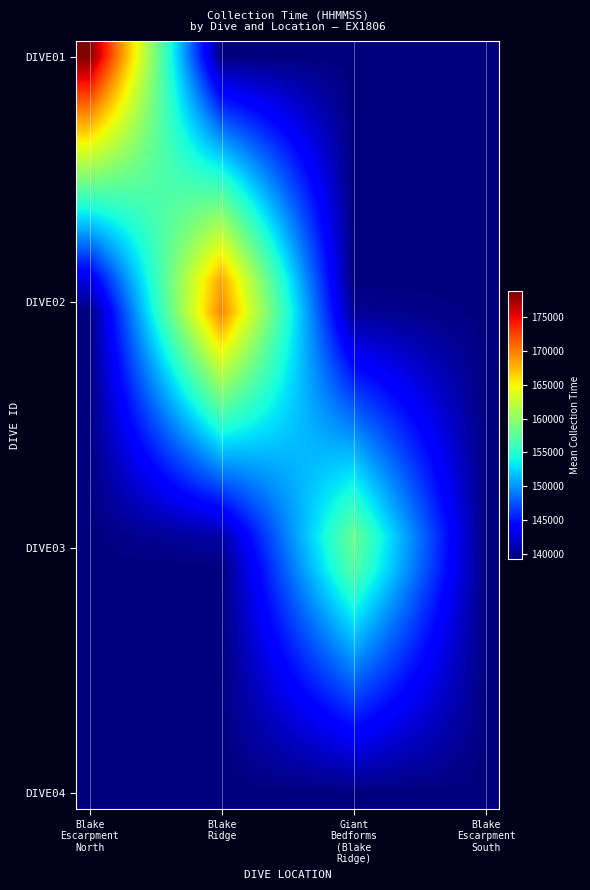

Count the number of data series in this chart.

24